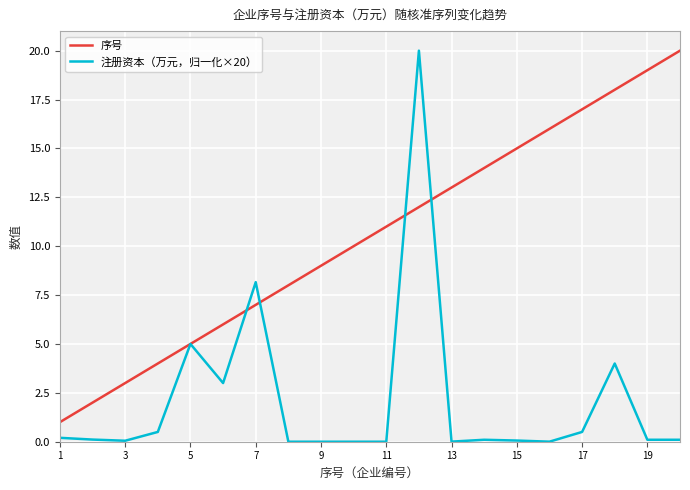

Which series has the widest spread of values?

注册资本（万元，归一化×20）